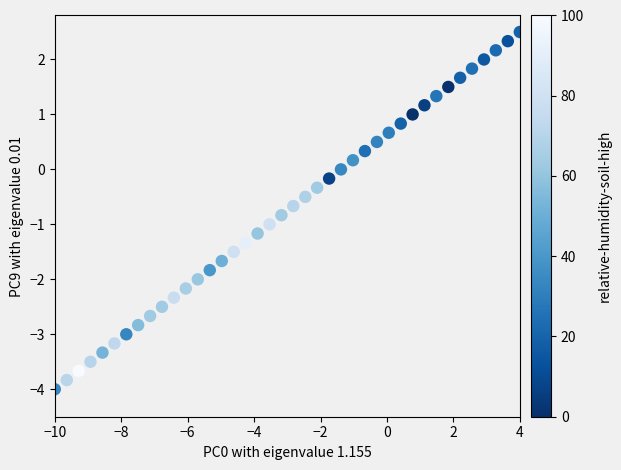

What is the range of Y values (max minus min)?

6.5